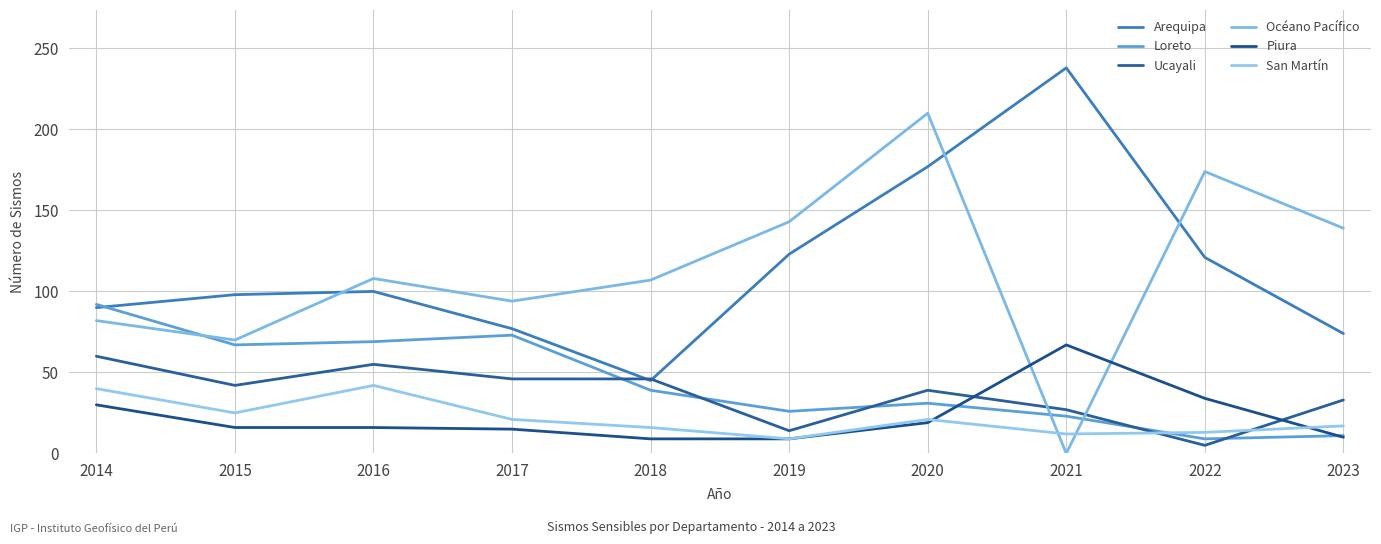

Where is the first local minimum for Océano Pacífico?

2015